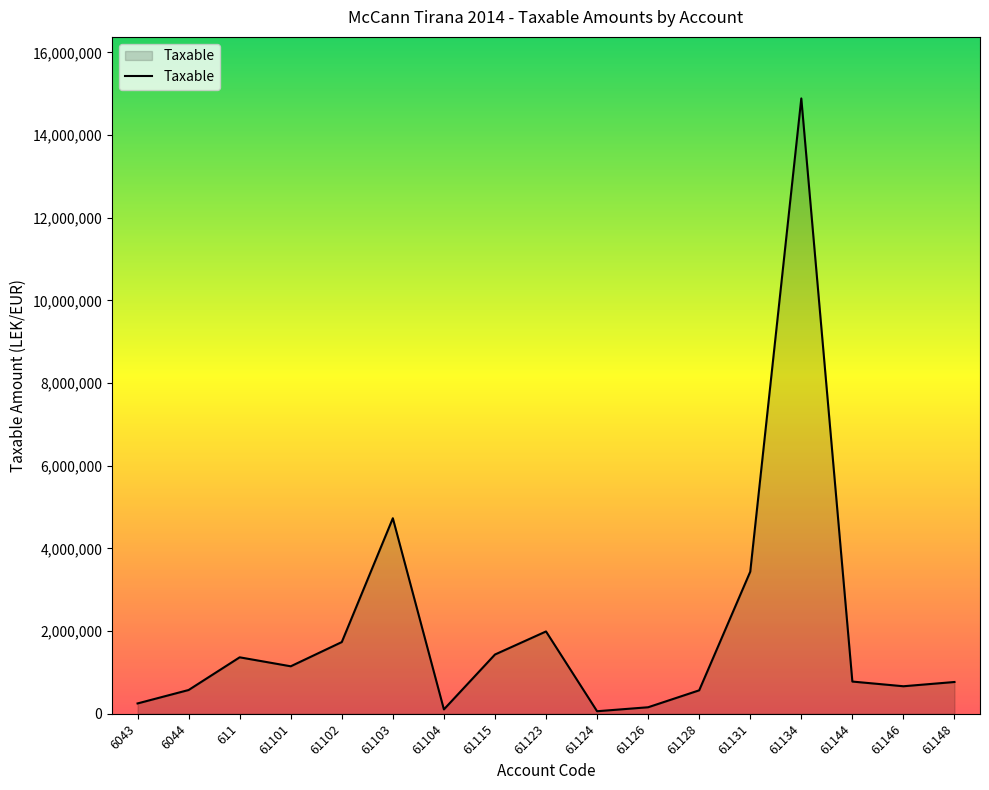

The chart shows a value of 1735151.5 at 61102. True or false?

True